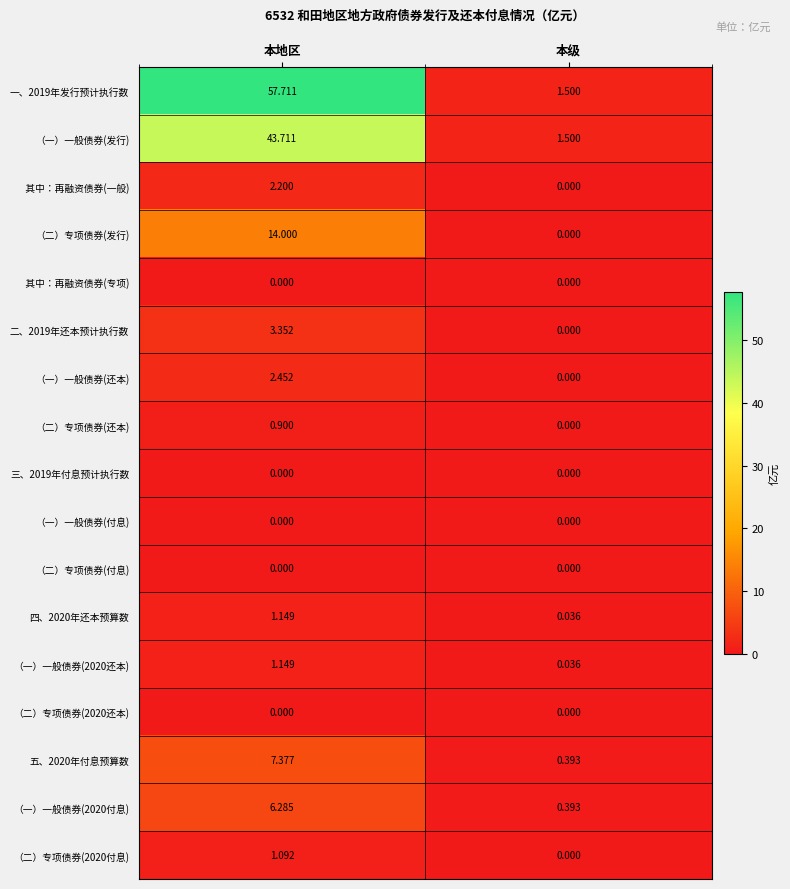

At which category is the sum across all series the highest?

本地区